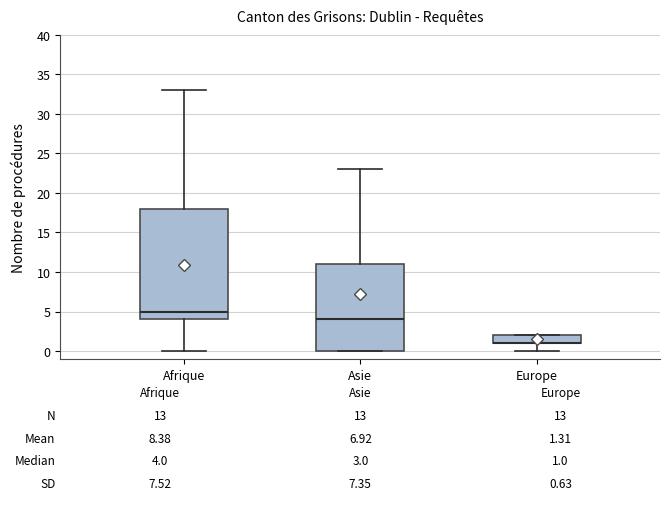

Comparing the boxes themselves (not the whiskers), which one is the tallest?

Afrique